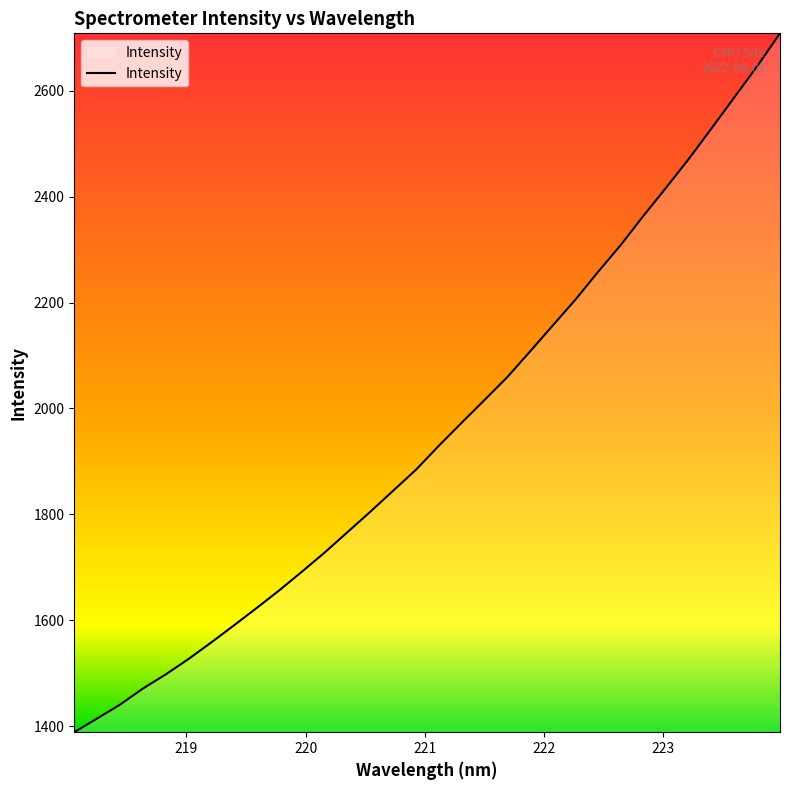

What is the difference between the maximum and minimum values?

1319.8